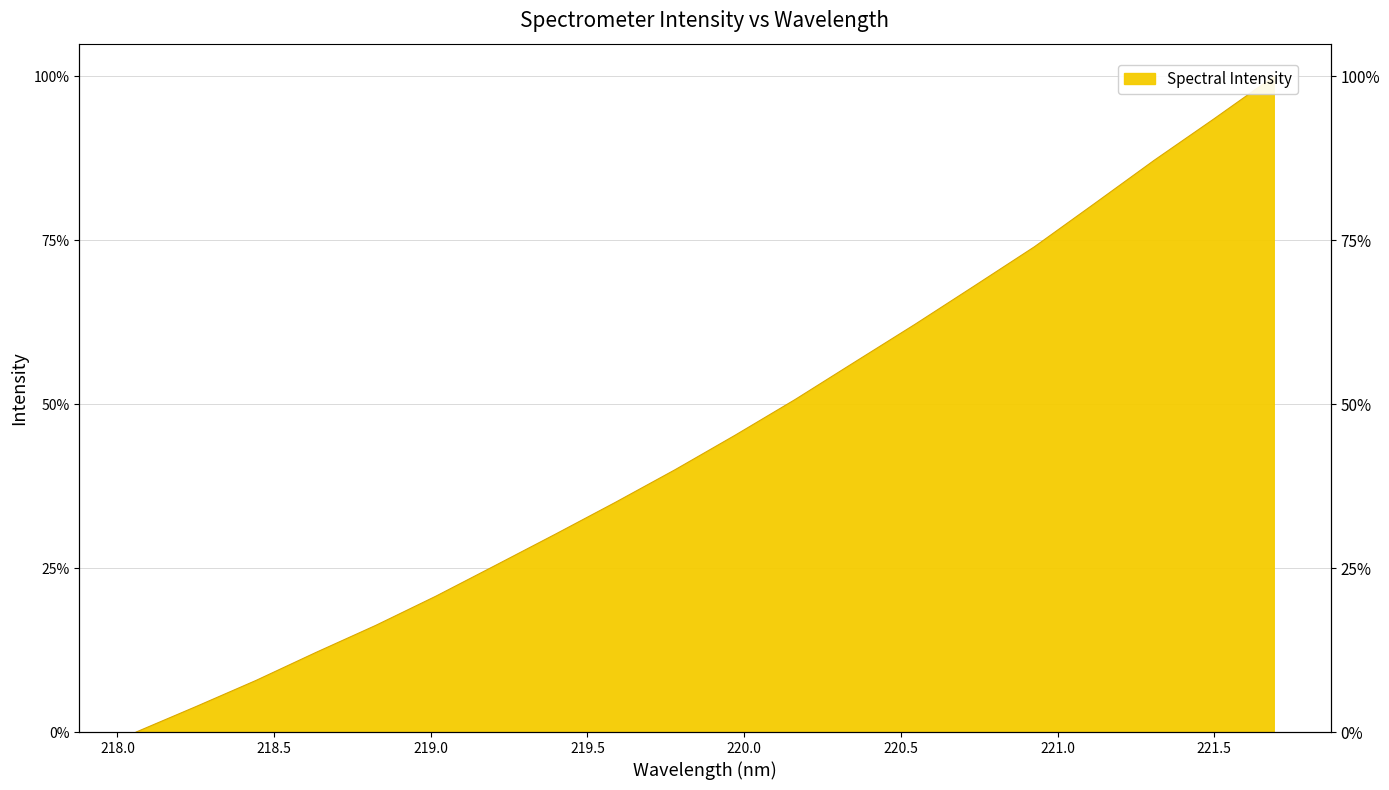

How many lines are shown in the chart?

1